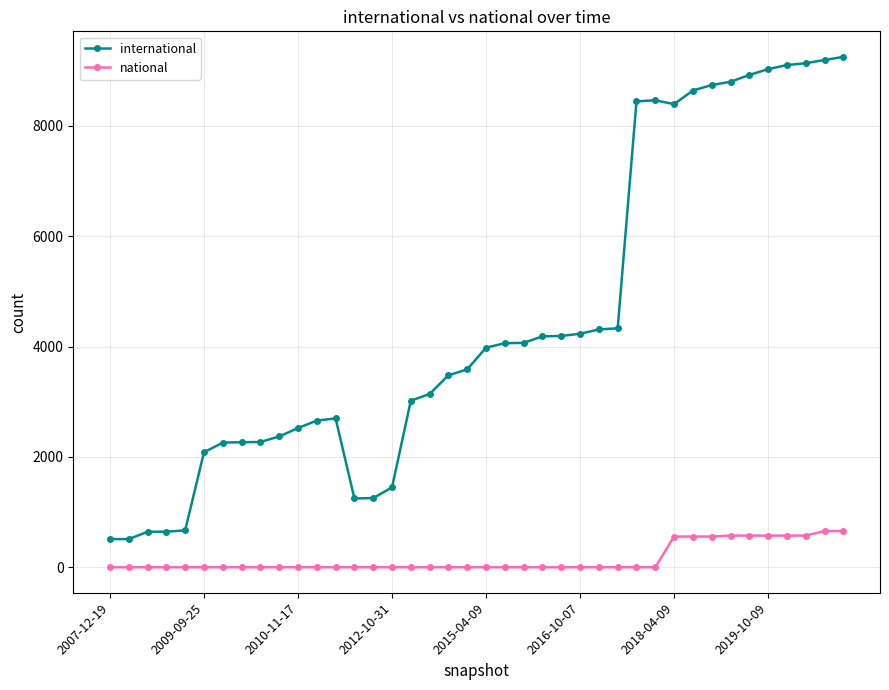

What is the maximum value for national?

657